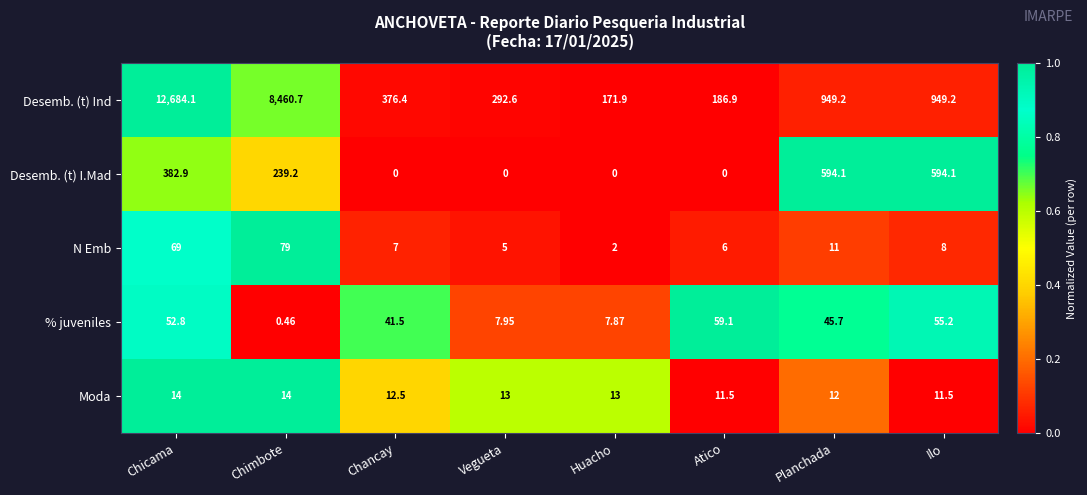

How many categories are shown in the chart?

8